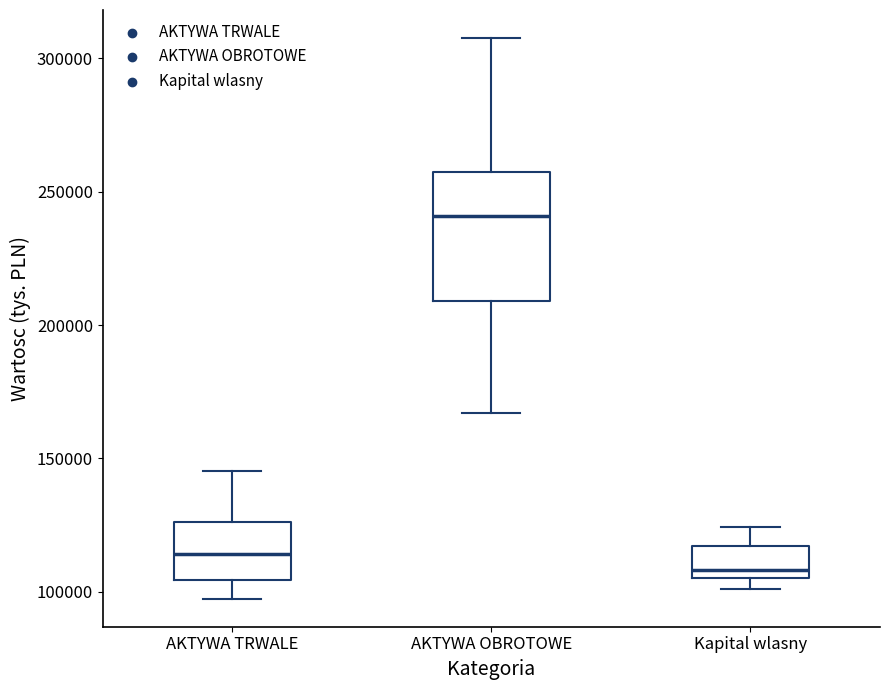

Reading left to right, transcribe this box plot: for each box, give where its median line is, the range the box spans, and where its two whiskers end, as read against the y-axis. The values are not printed on the chart, so give them approximately, as read against the axis.

AKTYWA TRWALE: median 115000, box 105000 to 125000, whiskers 95000 to 145000
AKTYWA OBROTOWE: median 240000, box 210000 to 260000, whiskers 165000 to 310000
Kapital wlasny: median 110000, box 105000 to 115000, whiskers 100000 to 125000